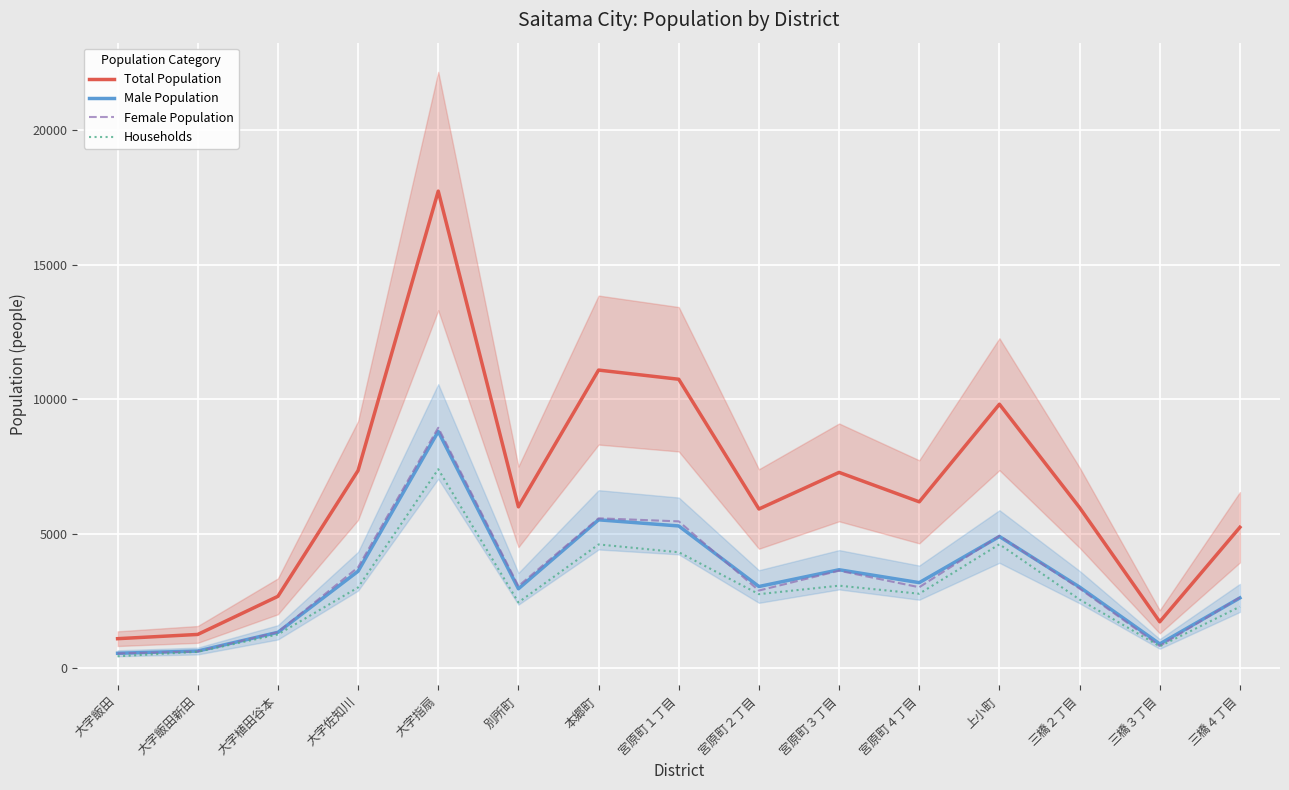

How many values in the Households series are below 2747?

7